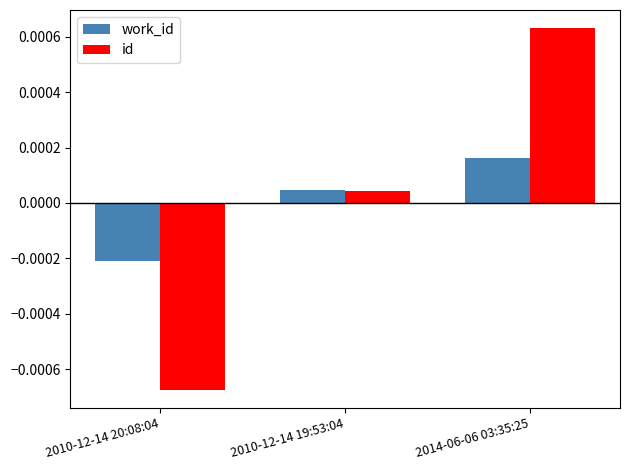

Where is id nearest to the value 0?

2010-12-14 19:53:04